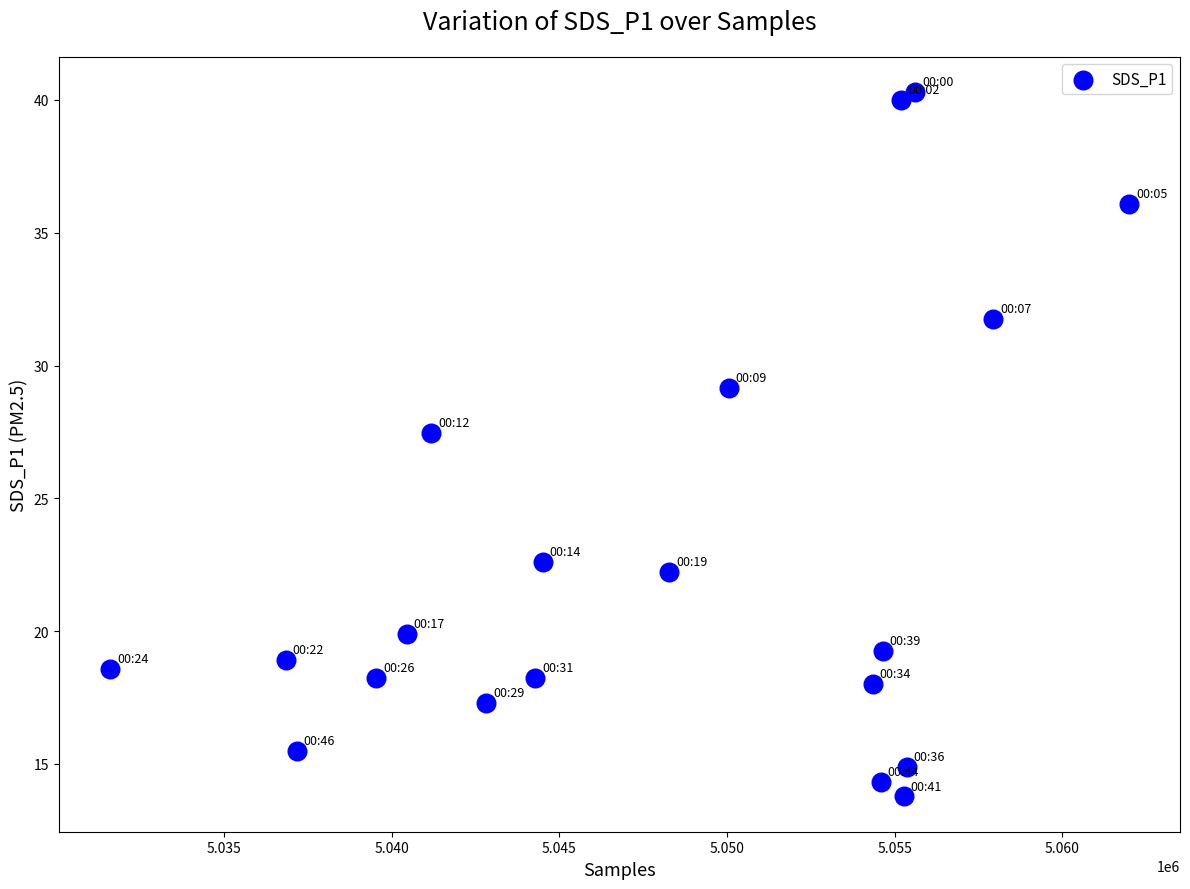

What is the range of Y values (max minus min)?

26.5